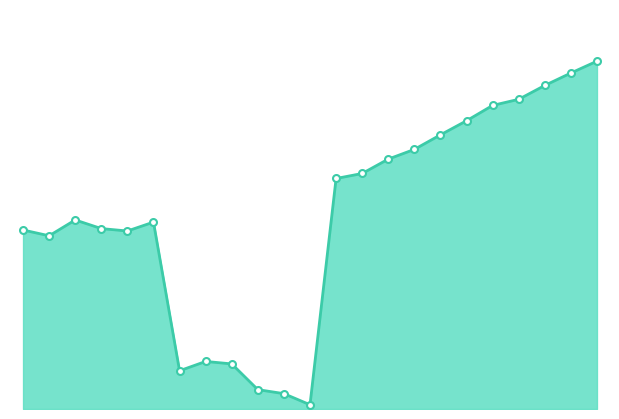

Does the chart have visible grid lines?

No